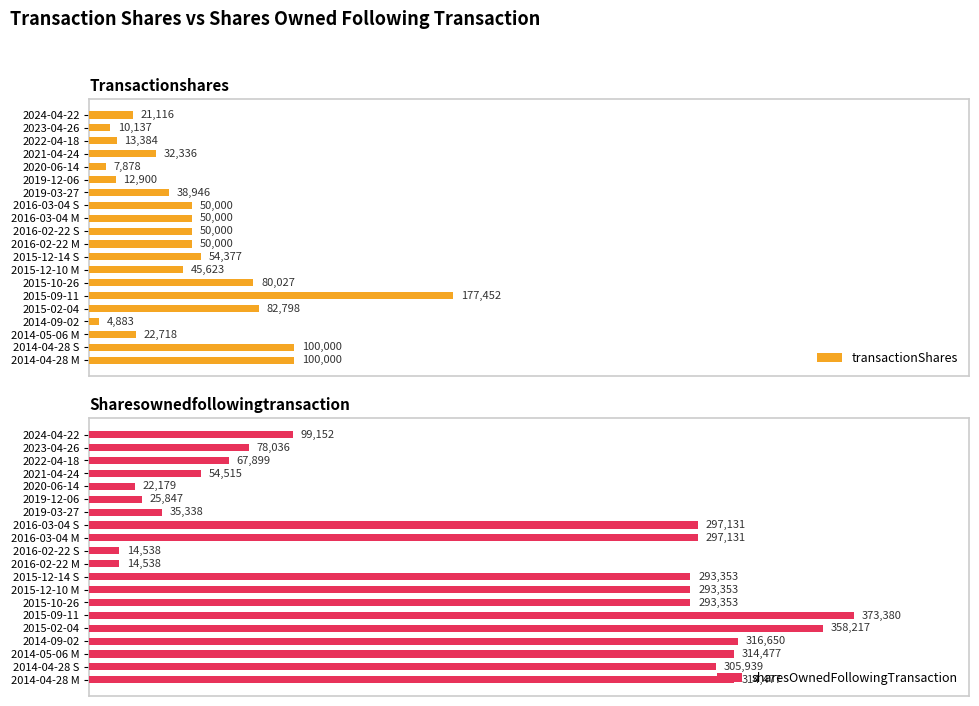

What is the value of the transactionShares bar at the 3rd from the left?

13384